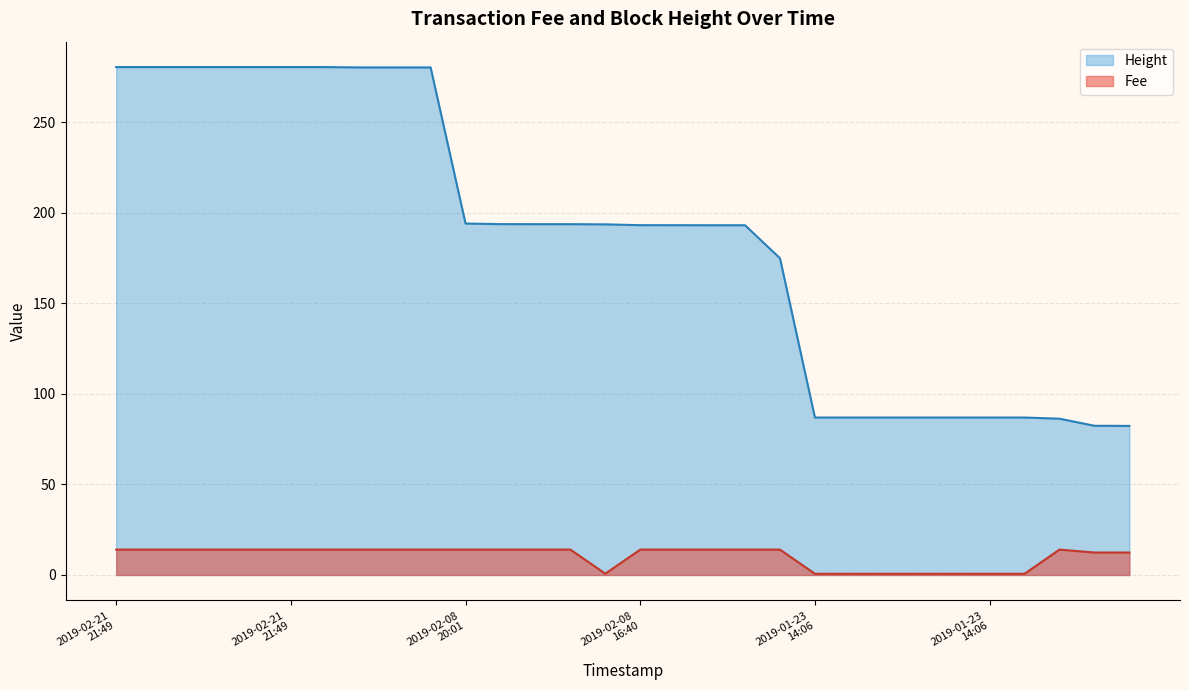

Is it true that Fee equals 14.0 at 2019-02-08
18:53?

True